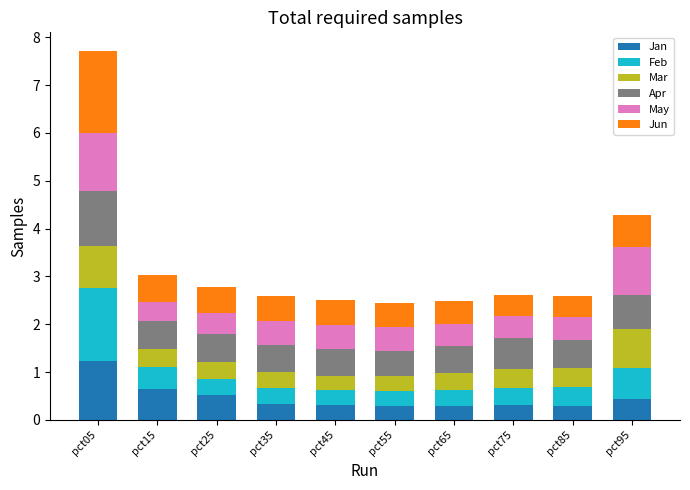

The value of Jan at pct25 is 0.9. True or false?

False